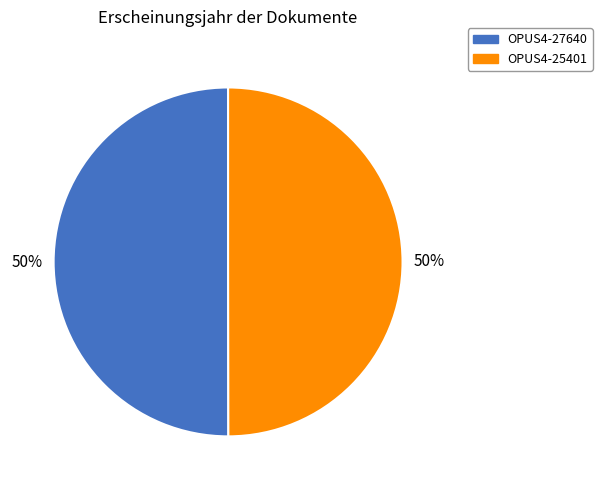

What percentage is the OPUS4-27640 slice, to the nearest percent?

50%